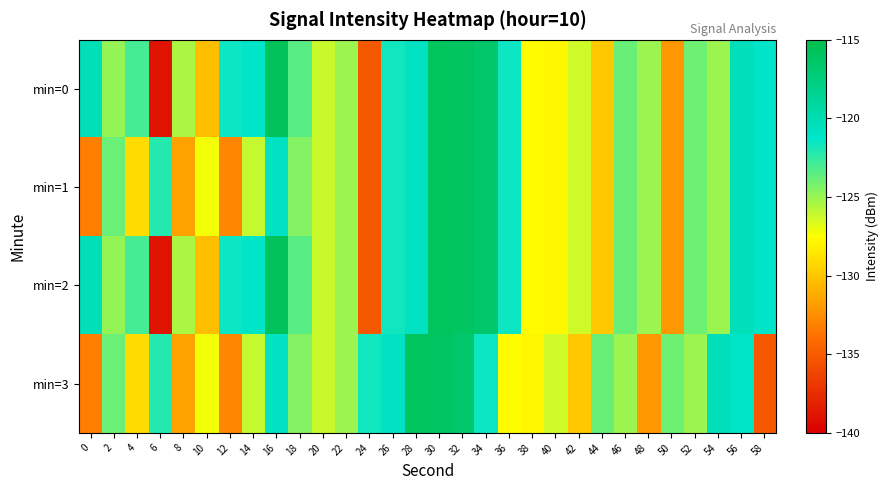

Which category has the lowest value across all series?

6